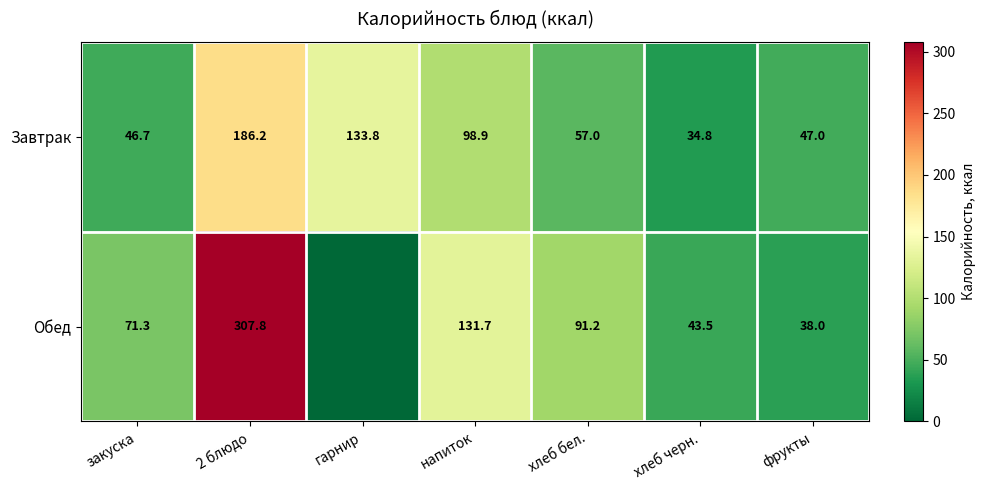

Which series changed the most between напиток and хлеб бел.?

Завтрак